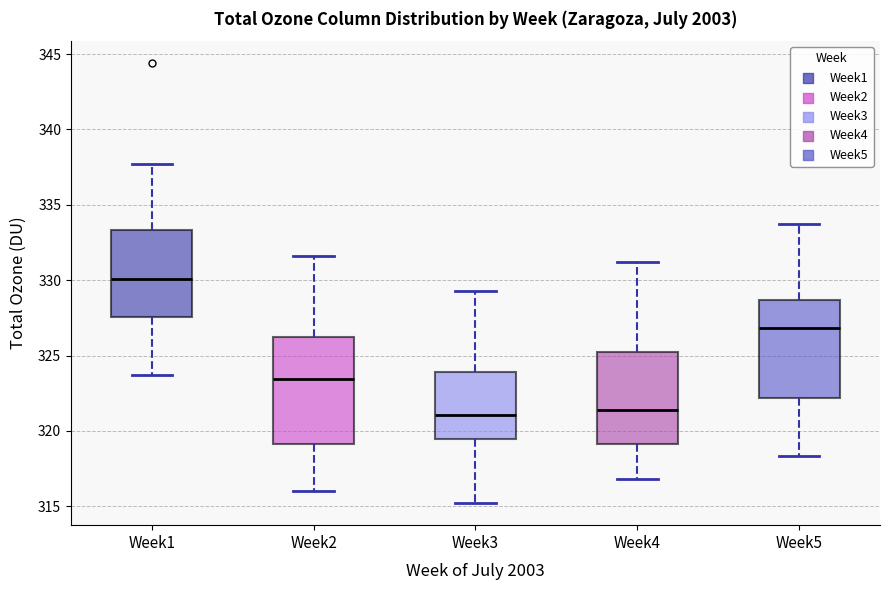

Comparing the boxes themselves (not the whiskers), which one is the tallest?

Week2